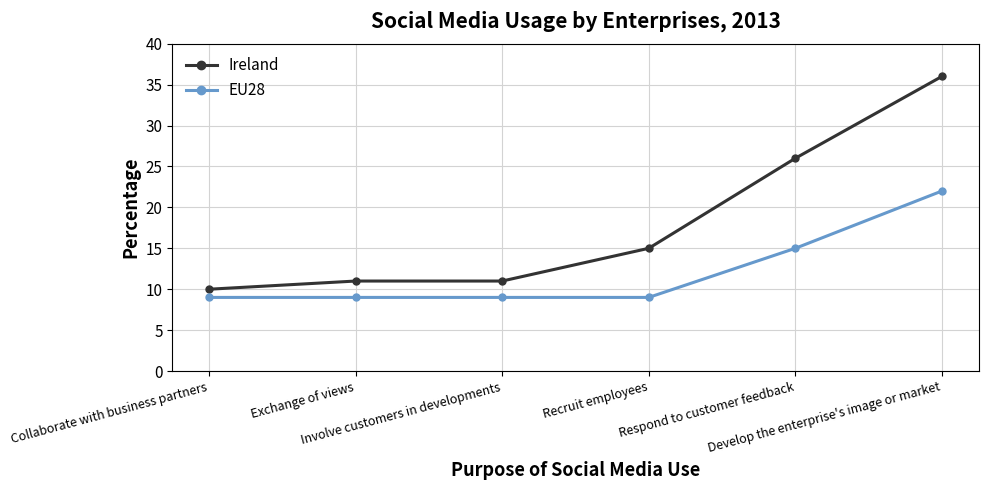

Is the value of Ireland at Respond to customer feedback greater than the value of EU28 at Respond to customer feedback?

Yes